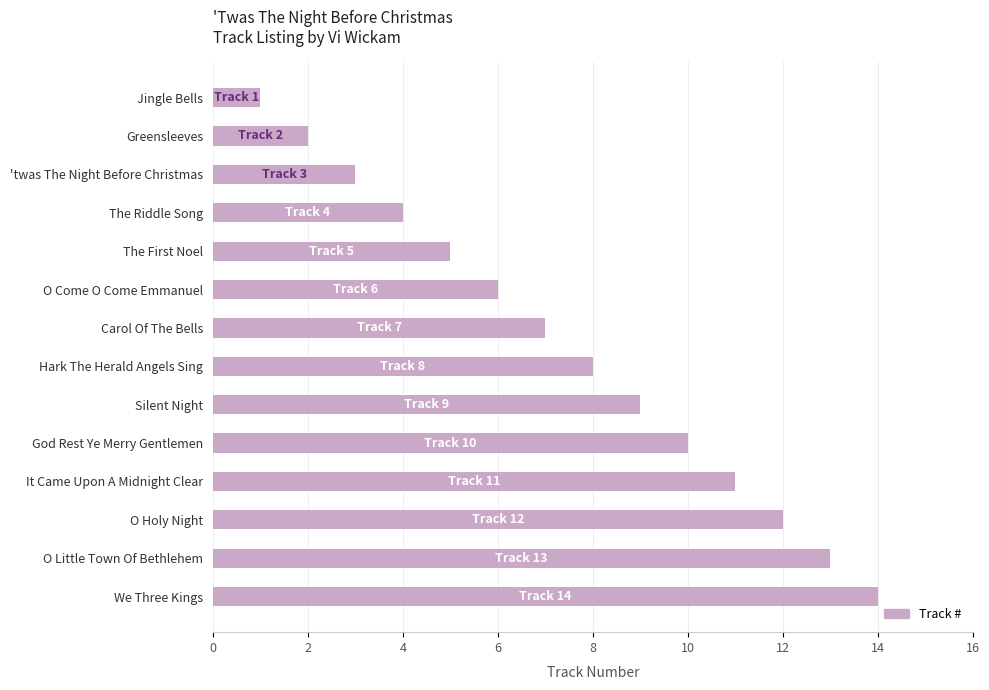

What is the maximum value shown in the chart?

14